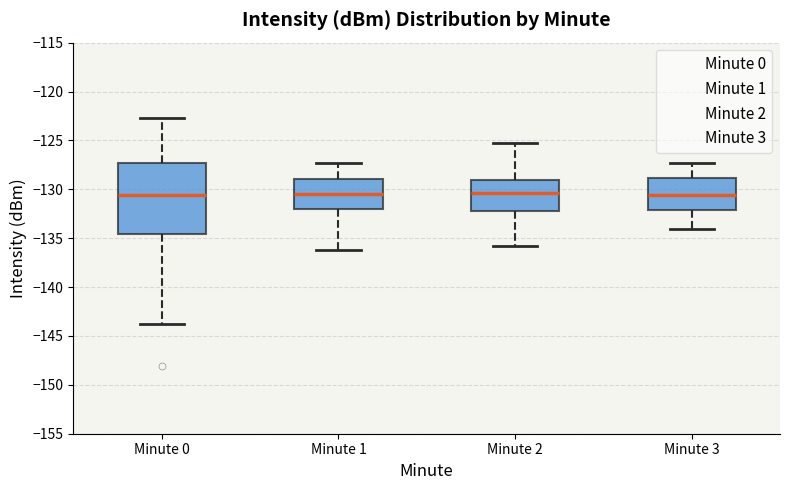

Where does the upper whisker of the box for Minute 2 end on the y-axis? The values are not printed on the chart, so give them approximately, as read against the axis.

-125.5